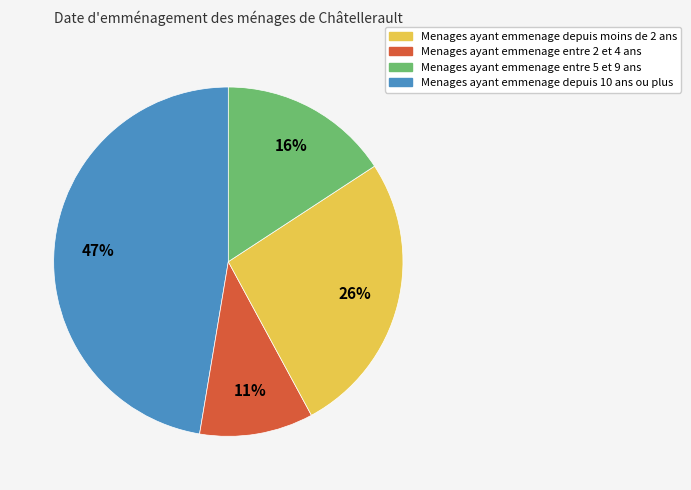

Is there any slice that represents more than half of the pie?

No